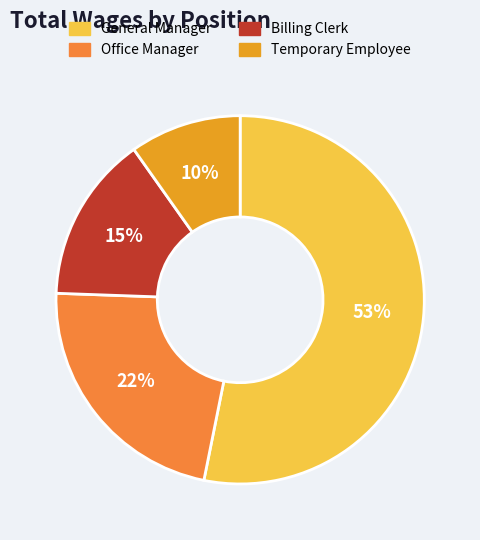

Is there any slice that represents more than half of the pie?

Yes